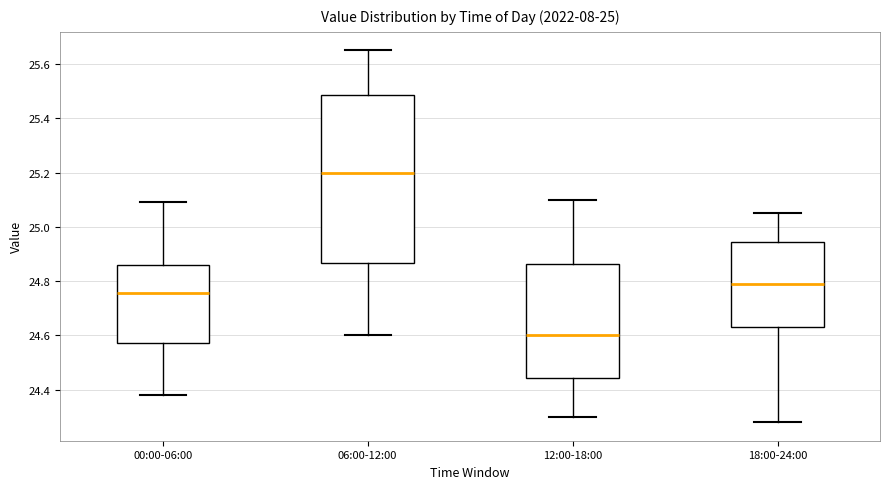

Reading left to right, read every box against the y-axis: the position of its median line, the range the box covers, and the ends of its whiskers. The values are not printed on the chart, so give them approximately, as read against the axis.

00:00-06:00: median 24.76, box 24.58 to 24.86, whiskers 24.38 to 25.10
06:00-12:00: median 25.20, box 24.86 to 25.48, whiskers 24.60 to 25.66
12:00-18:00: median 24.60, box 24.44 to 24.86, whiskers 24.30 to 25.10
18:00-24:00: median 24.80, box 24.64 to 24.94, whiskers 24.28 to 25.06